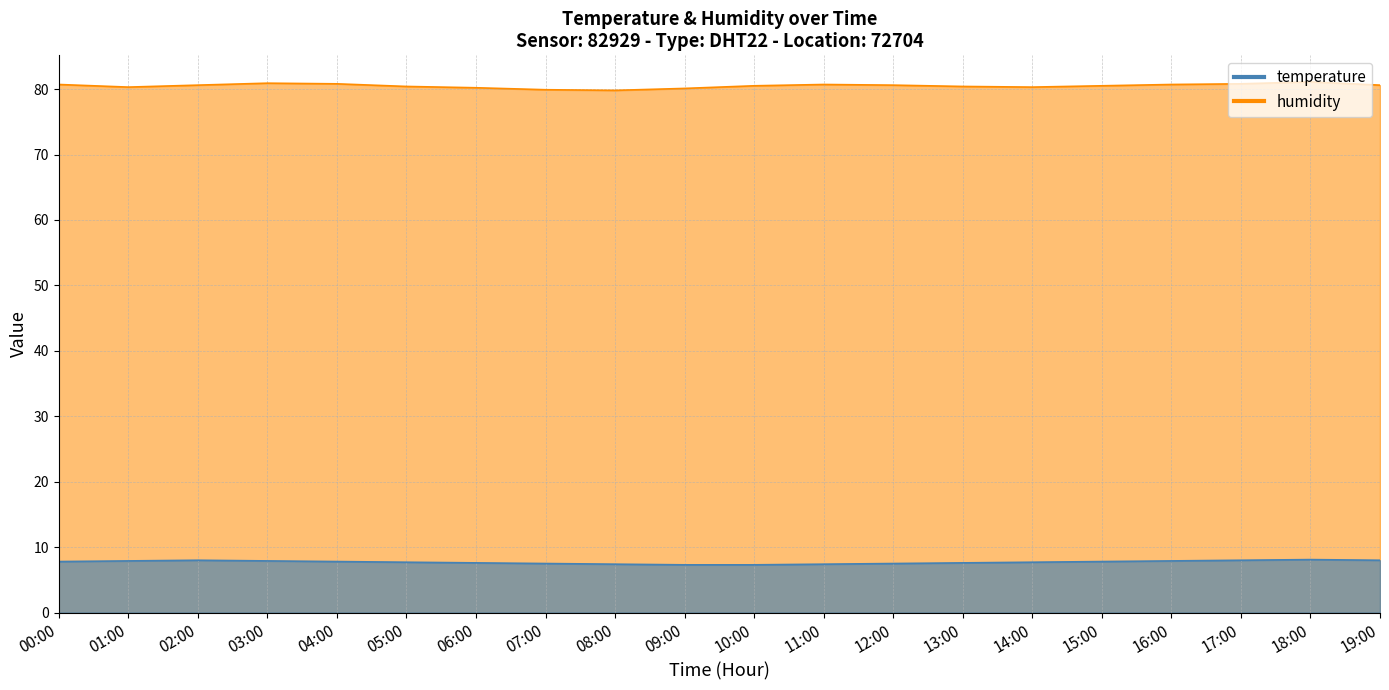

Between 06:00 and 04:00, which is larger?

04:00